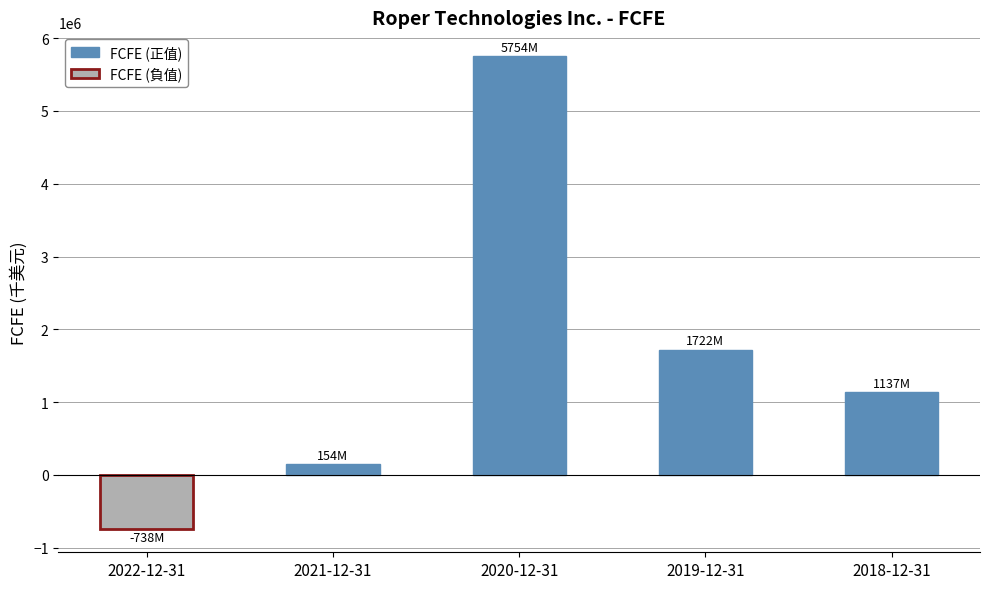

The chart shows a value of 5754200 at 2020-12-31. True or false?

True